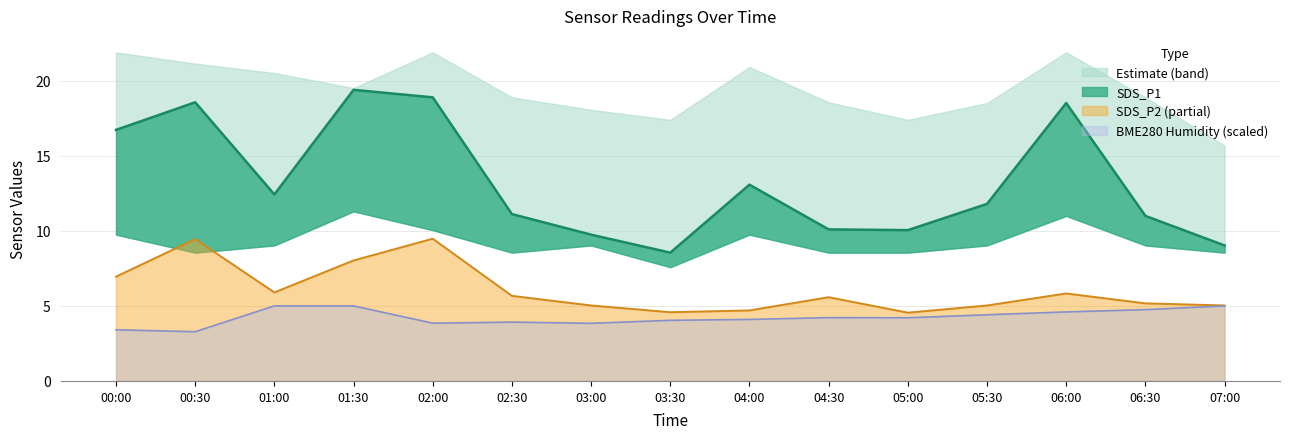

What is the maximum value for SDS_P1?

19.4